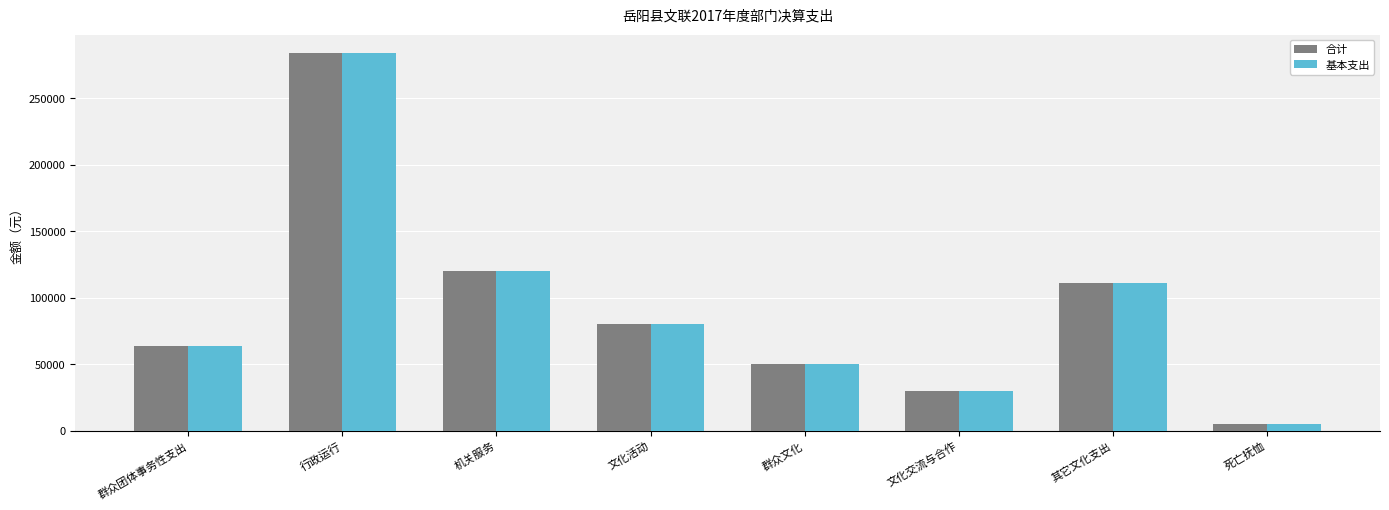

The 基本支出 series shows 63542.0 at 群众团体事务性支出. True or false?

True